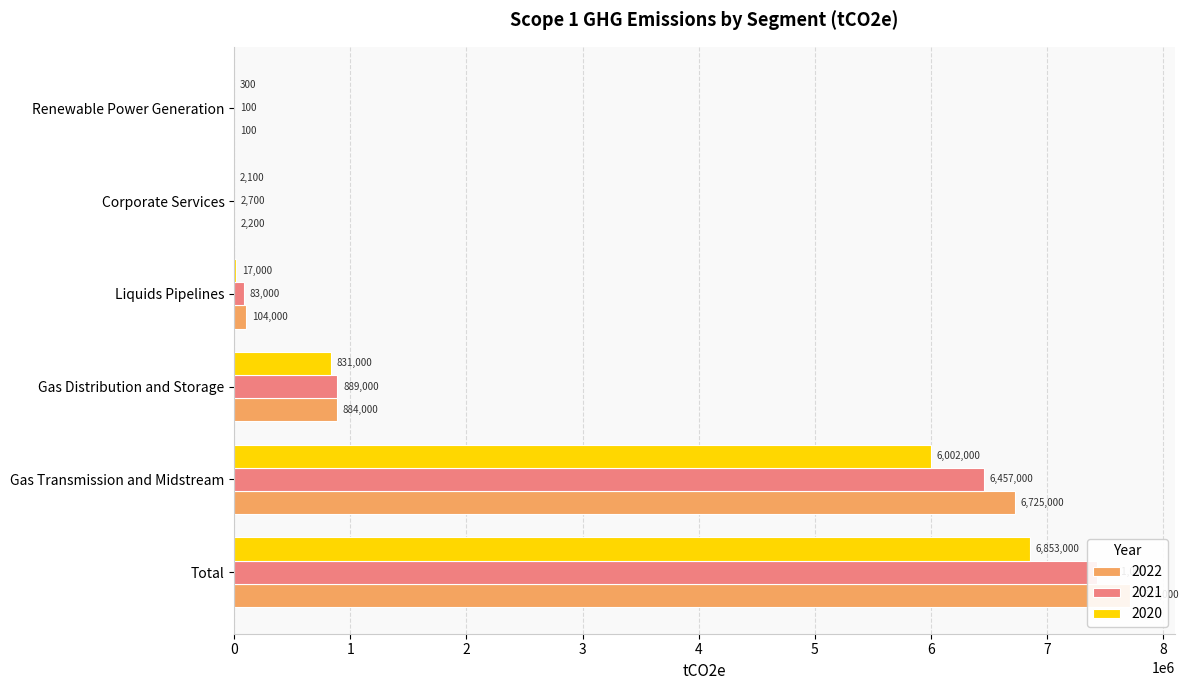

At which category is the sum across all series the highest?

Total